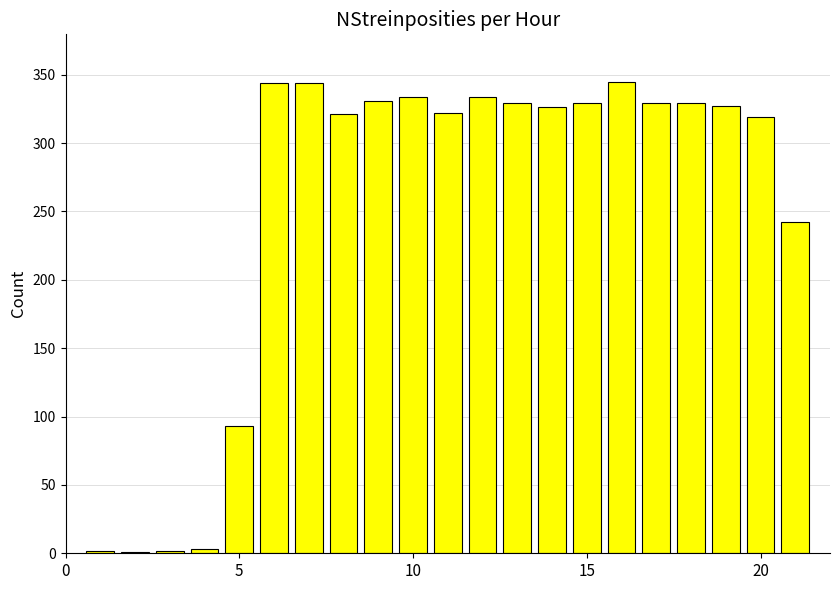

What is the sum of all values?

5306